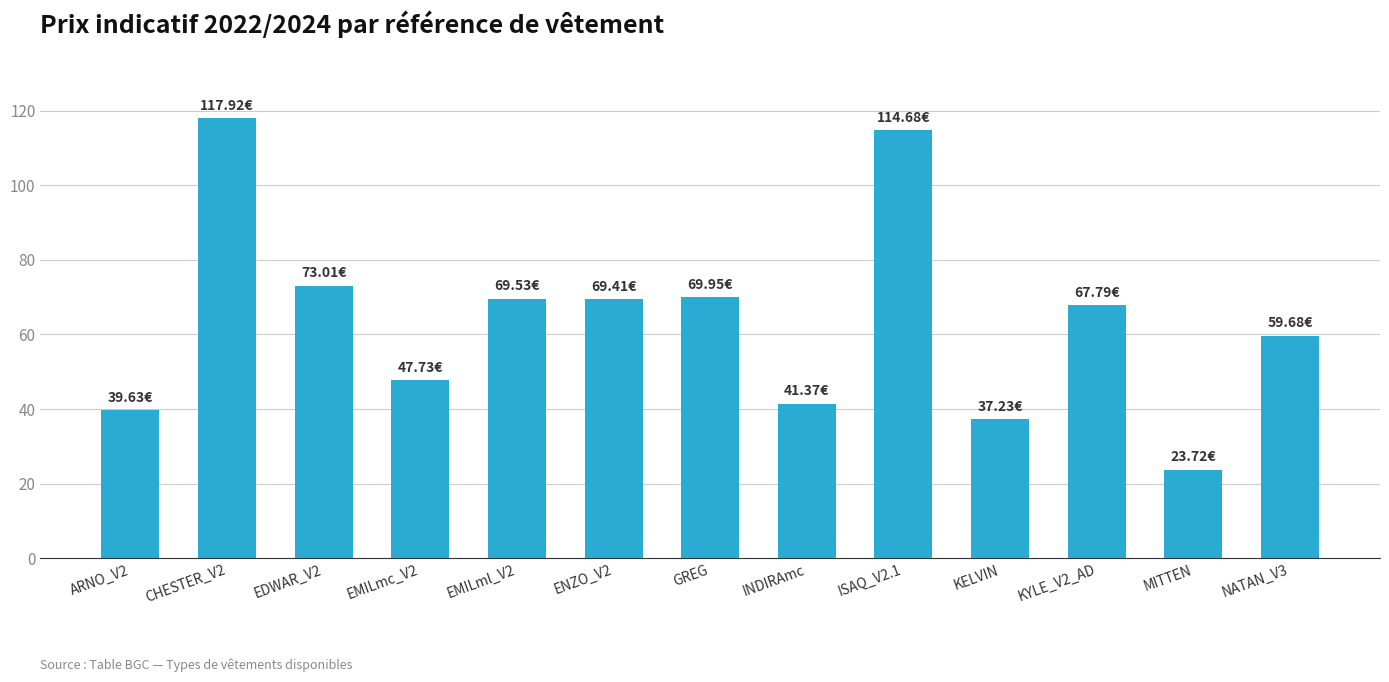

What is the ratio of the value at NATAN_V3 to the value at KELVIN?

1.6